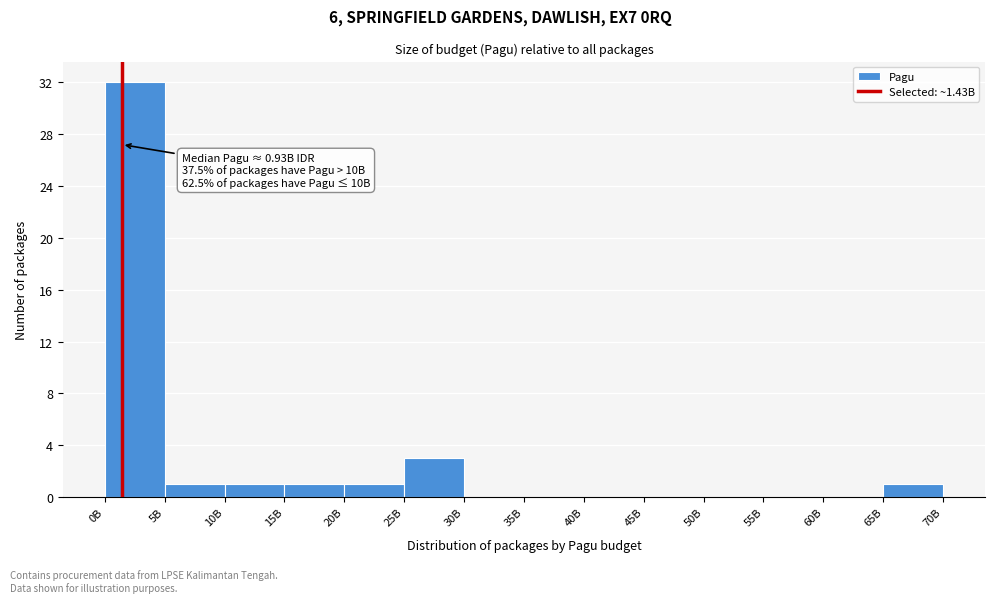

Reading left to right, what are all the values shown in this chart?

0B=32	5B=1	10B=1	15B=1	20B=1	25B=3	30B=0	35B=0	40B=0	45B=0	50B=0	55B=0	60B=0	65B=1